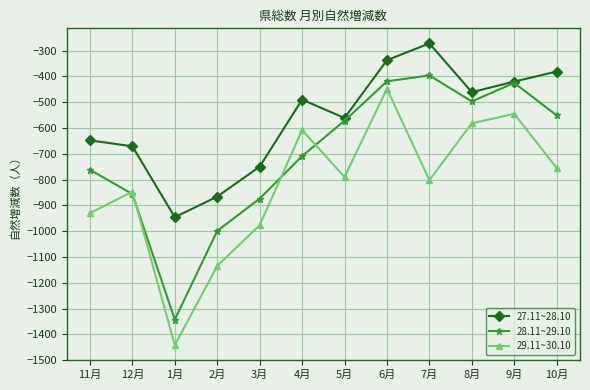

What is the total value across all series at 7月?

-1470